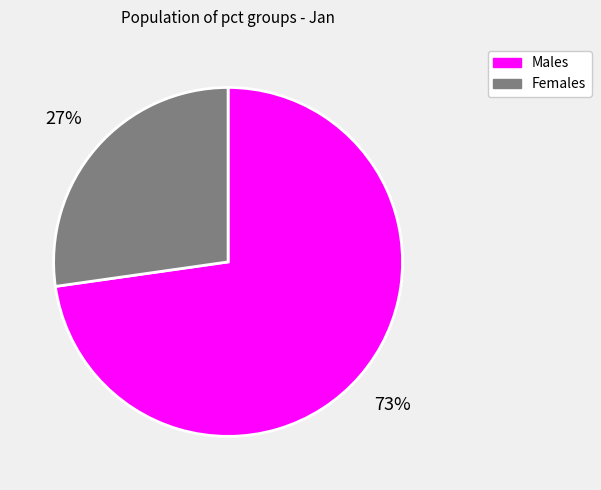

True or false: Males accounts for 86% of the total.

False